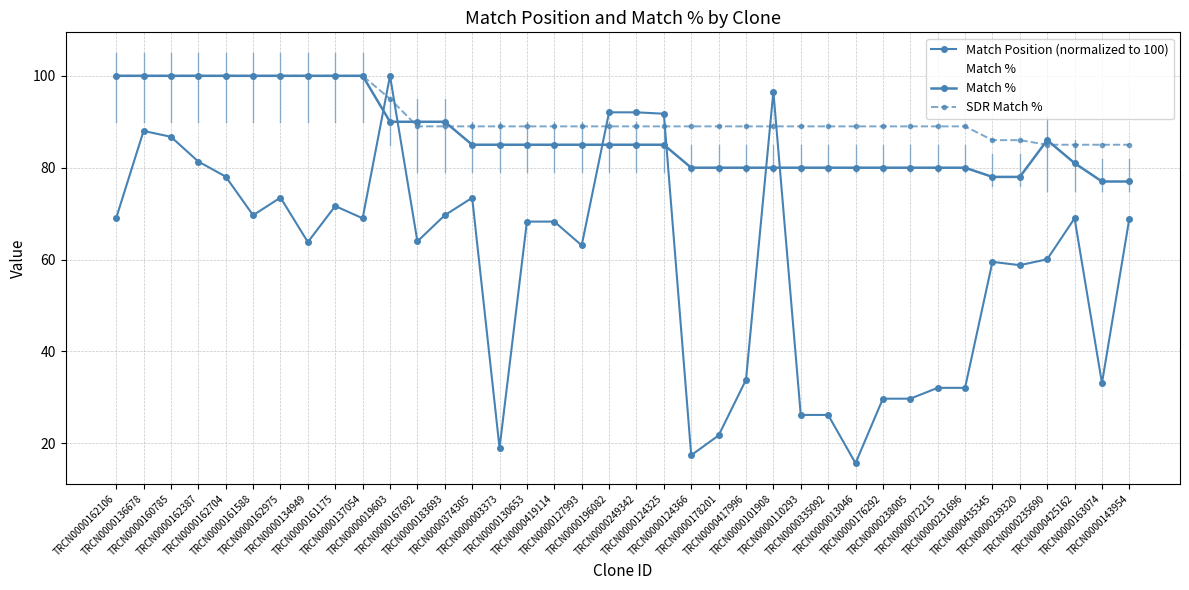

How many interior local peaks does the Match % series have?

1